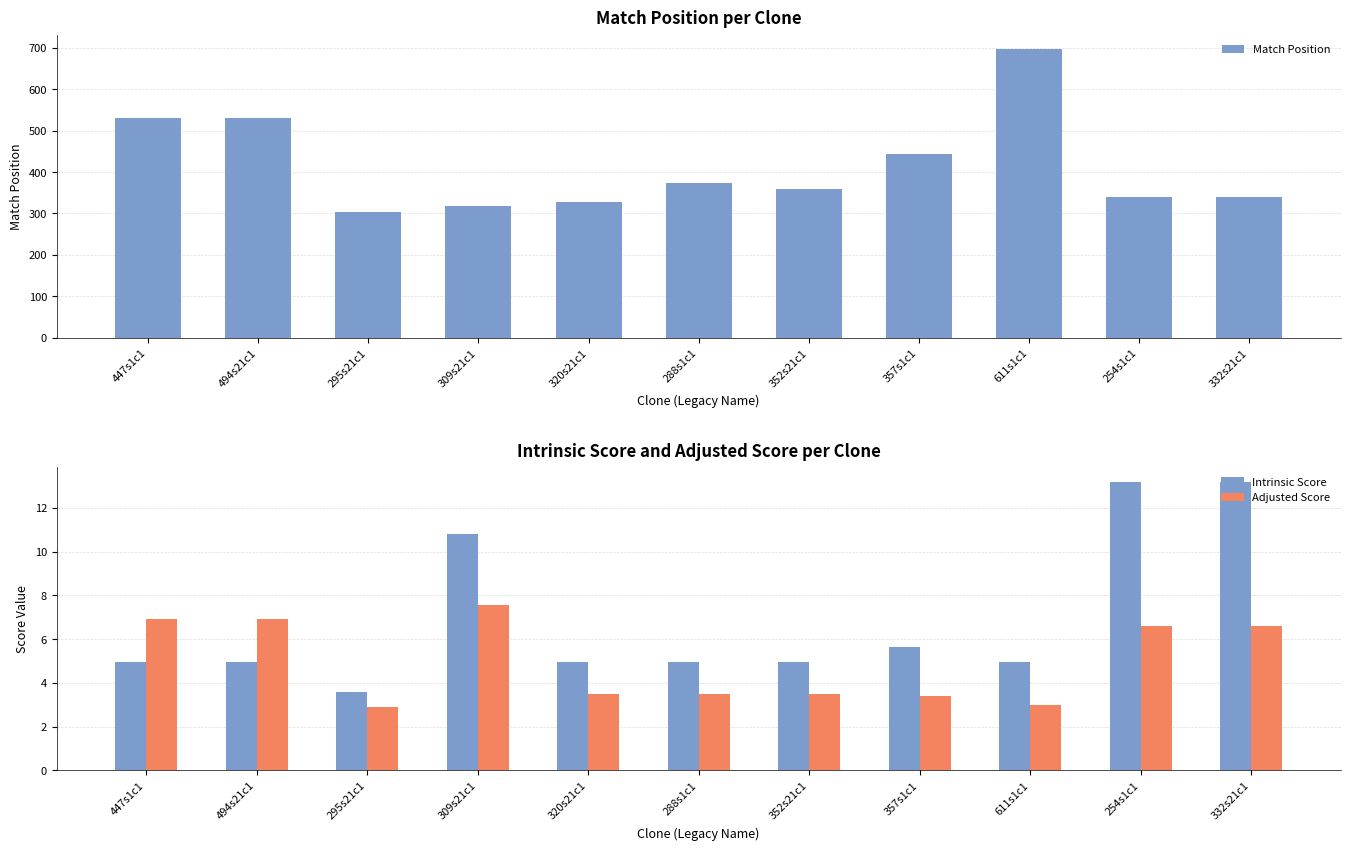

Which series changed the most between 447s1c1 and 288s1c1?

Match Position